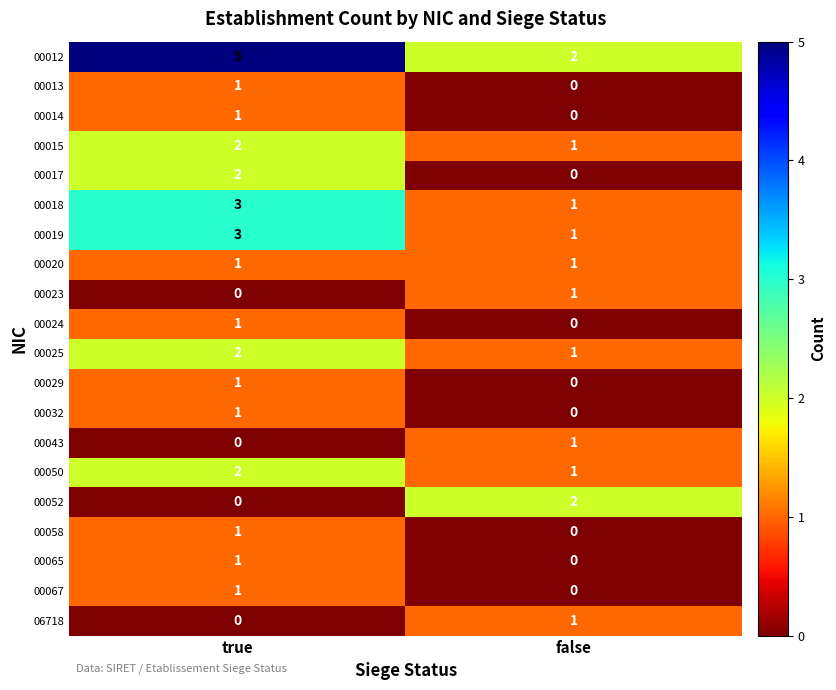

Is it true that 00018 equals 4 at true?

False